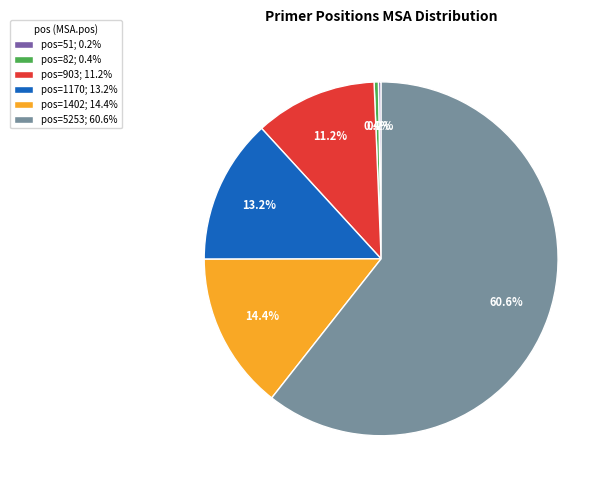

To the nearest percent, what is the average slice percentage?

17%